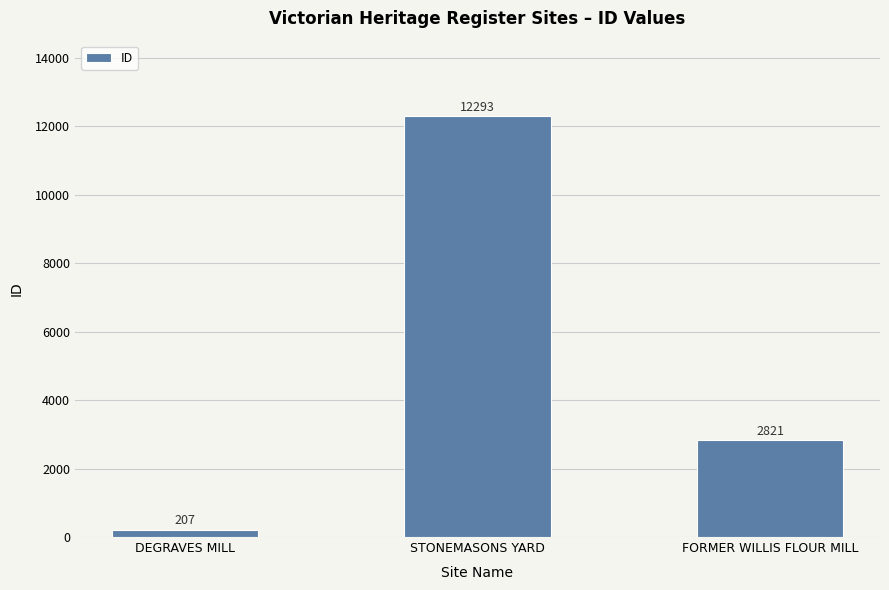

How many data points are less than 2821?

1